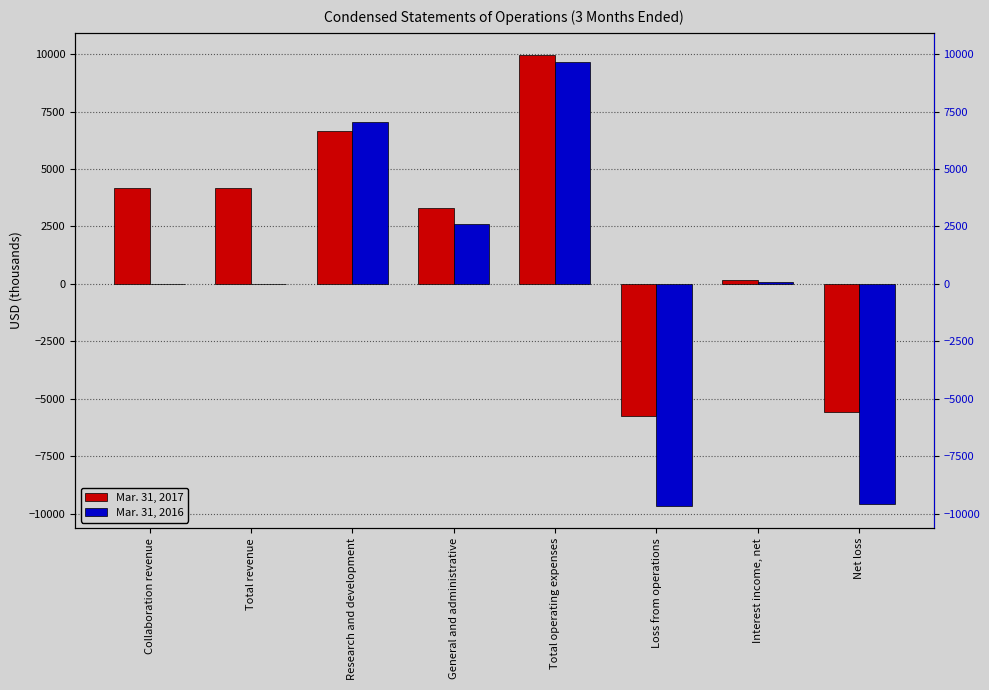

Reading right to left, extract all data points from this chart.

Mar. 31, 2017: -5587	169	-5756	9948	3308	6640	4192	4192
Mar. 31, 2016: -9582	75	-9657	9657	2591	7066	0	0